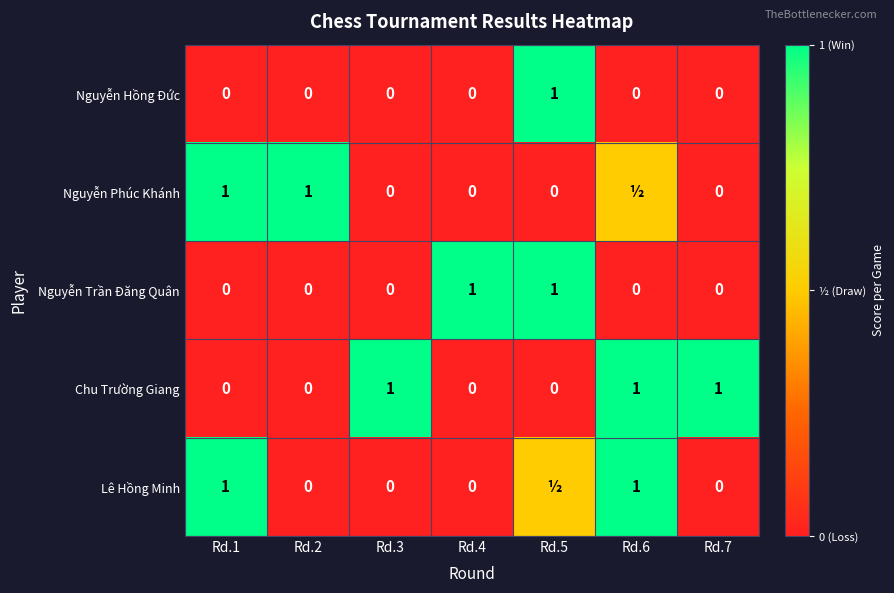

How many distinct data groups are displayed?

5